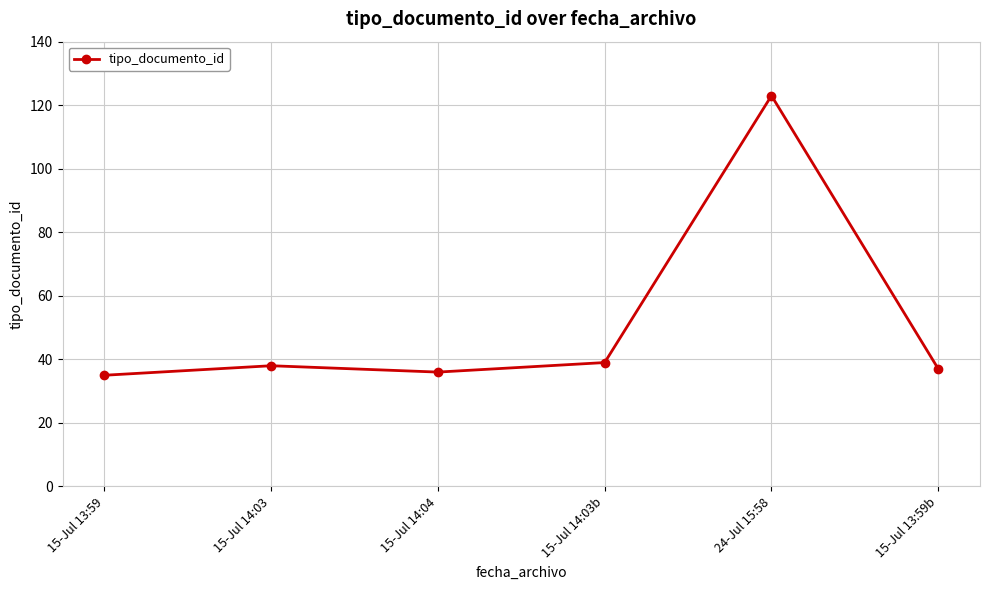

How many lines are shown in the chart?

1